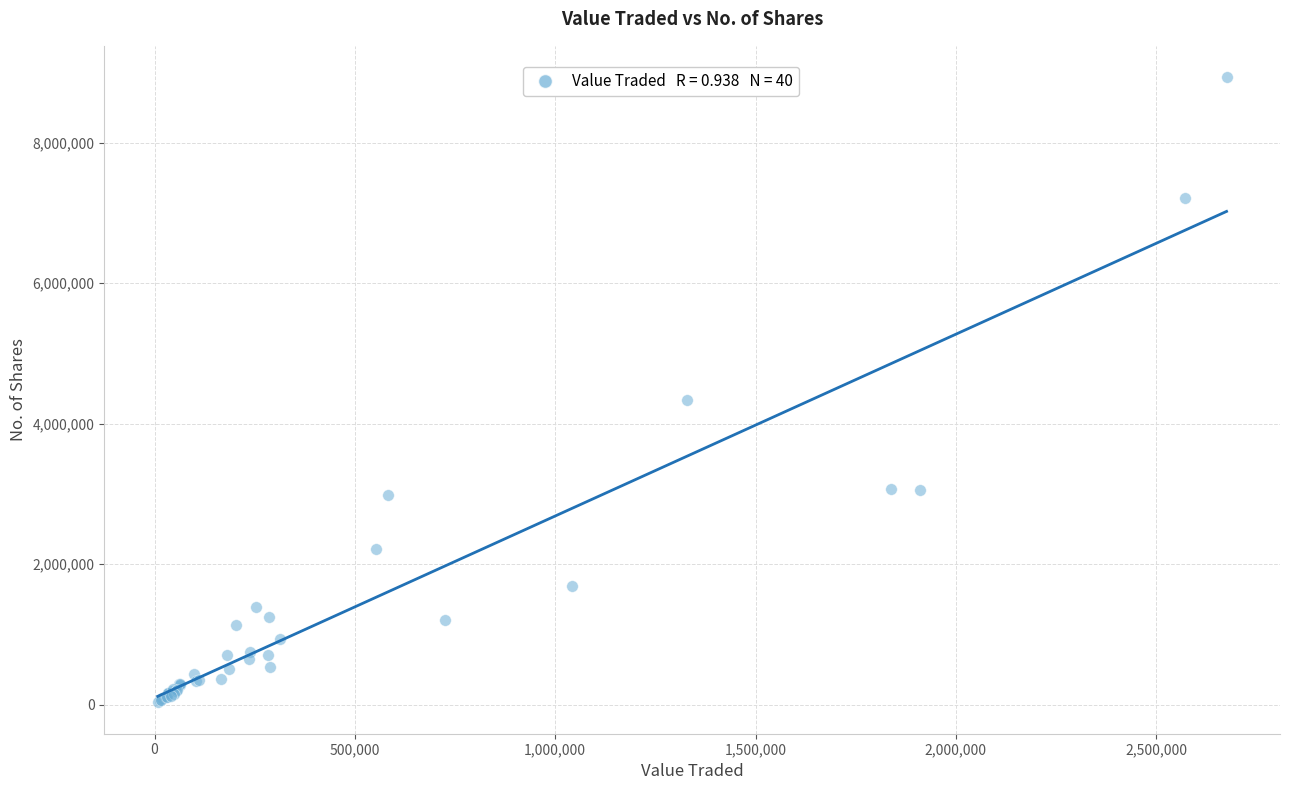

What Y value in the scatter plot is closest to 4483966?

4340463